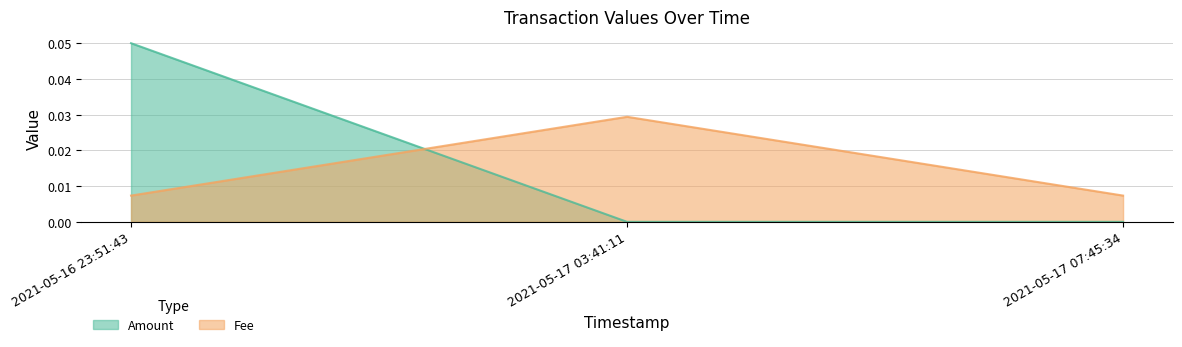

What is the label of the 1st point from the right?

2021-05-17 07:45:34